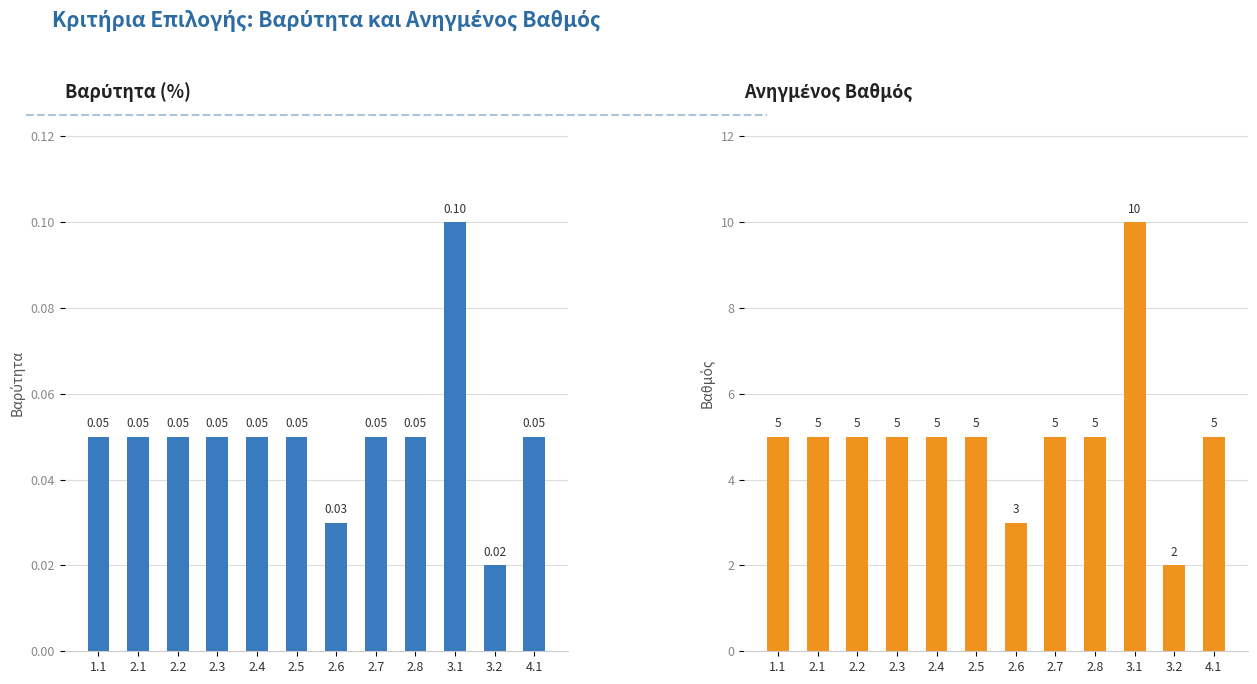

What position from the left is 1.1?

1